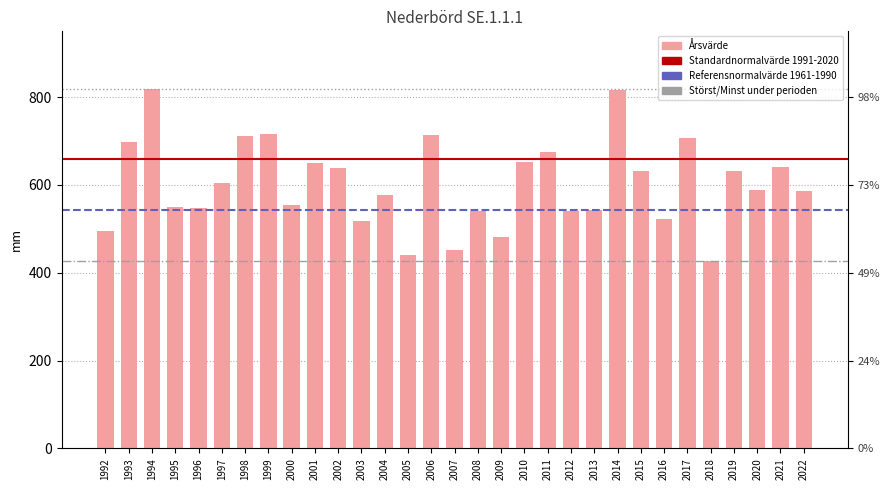

Is it true that the value at 1993 is 697.4?

True